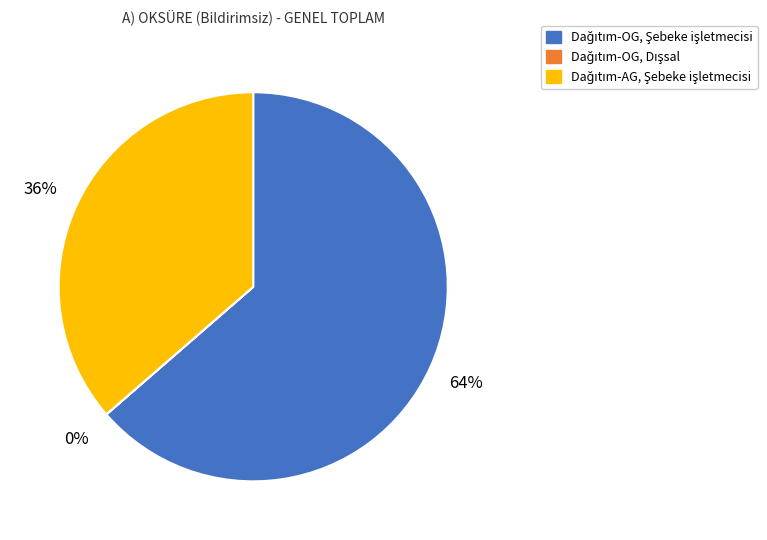

To the nearest percent, what is the average slice percentage?

33%